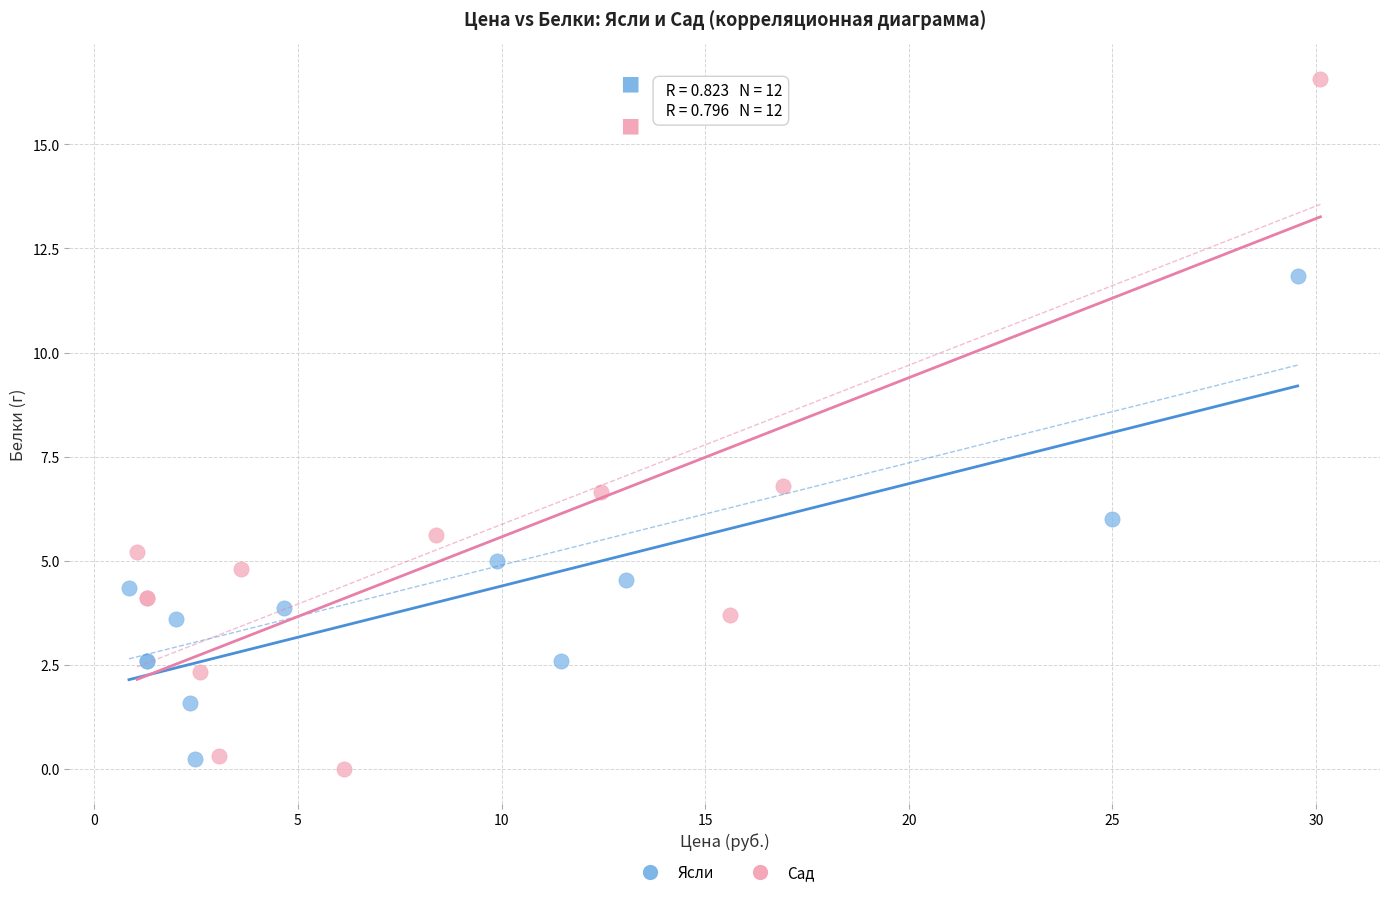

Which series has the widest spread of Y values?

Сад